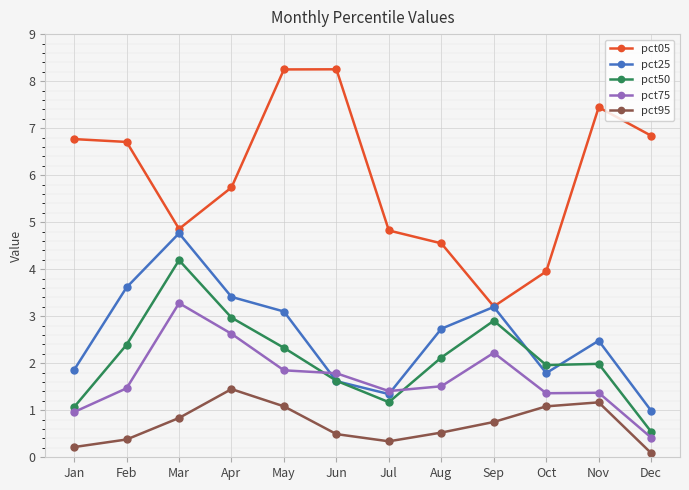

How many categories are shown in the chart?

12